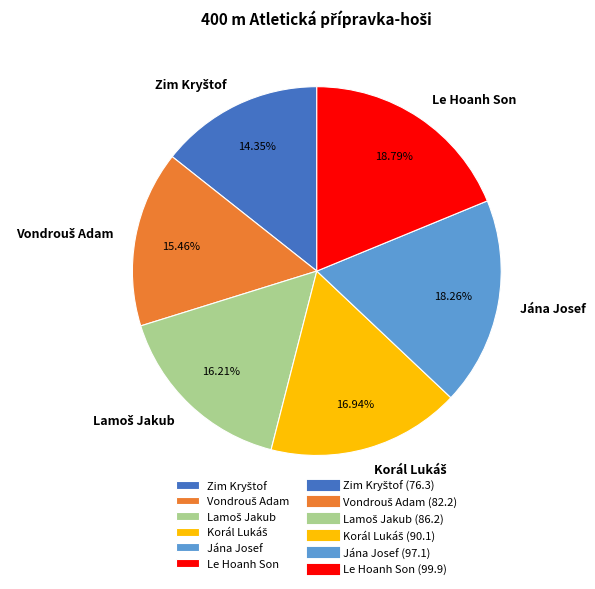

Is the sum of Le Hoanh Son and Jána Josef greater than half?

No